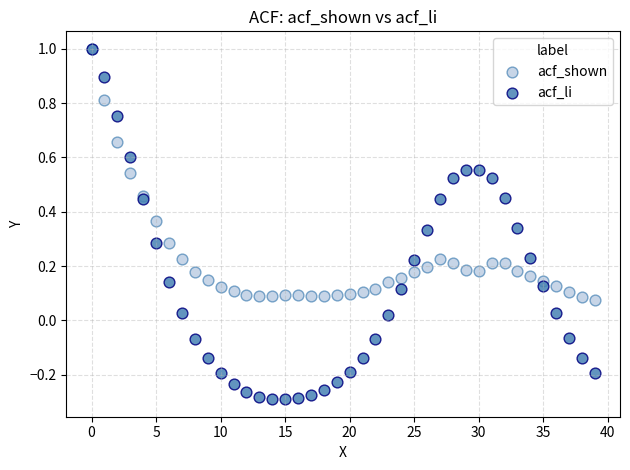

What are all the series names shown in the legend?

acf_shown, acf_li